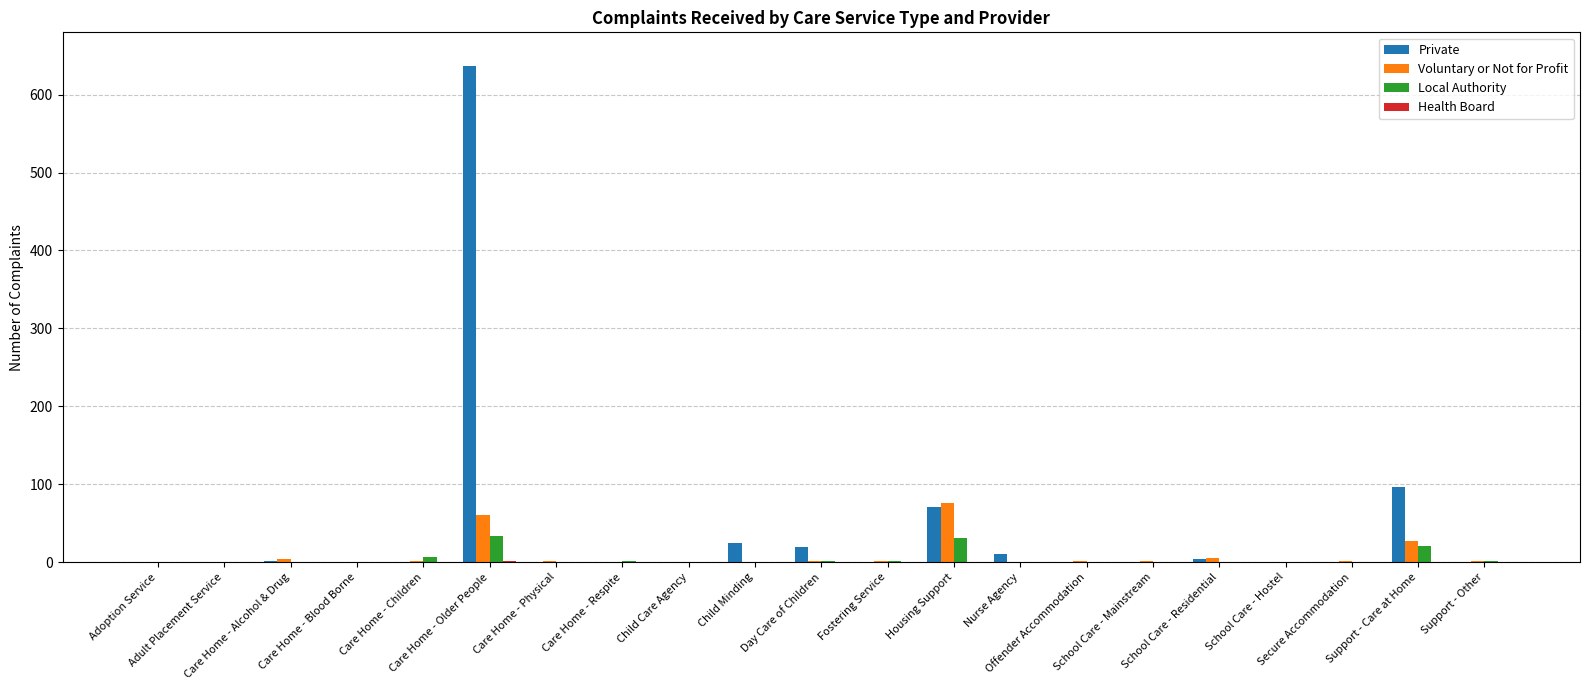

Which series has the largest total across all categories?

Private